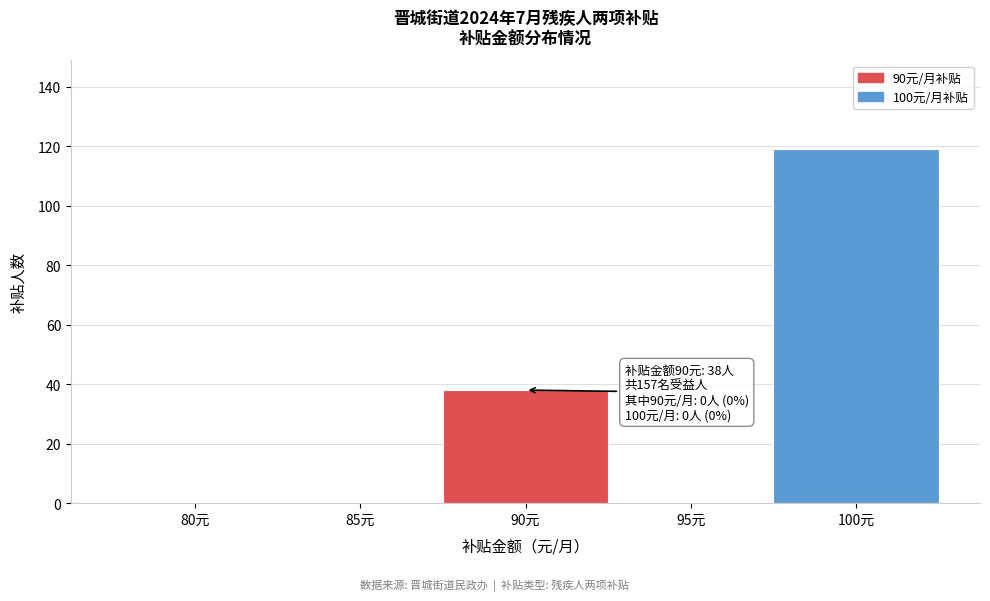

Reading right to left, list all the values displayed in this chart.

100元=119	95元=0	90元=38	85元=0	80元=0